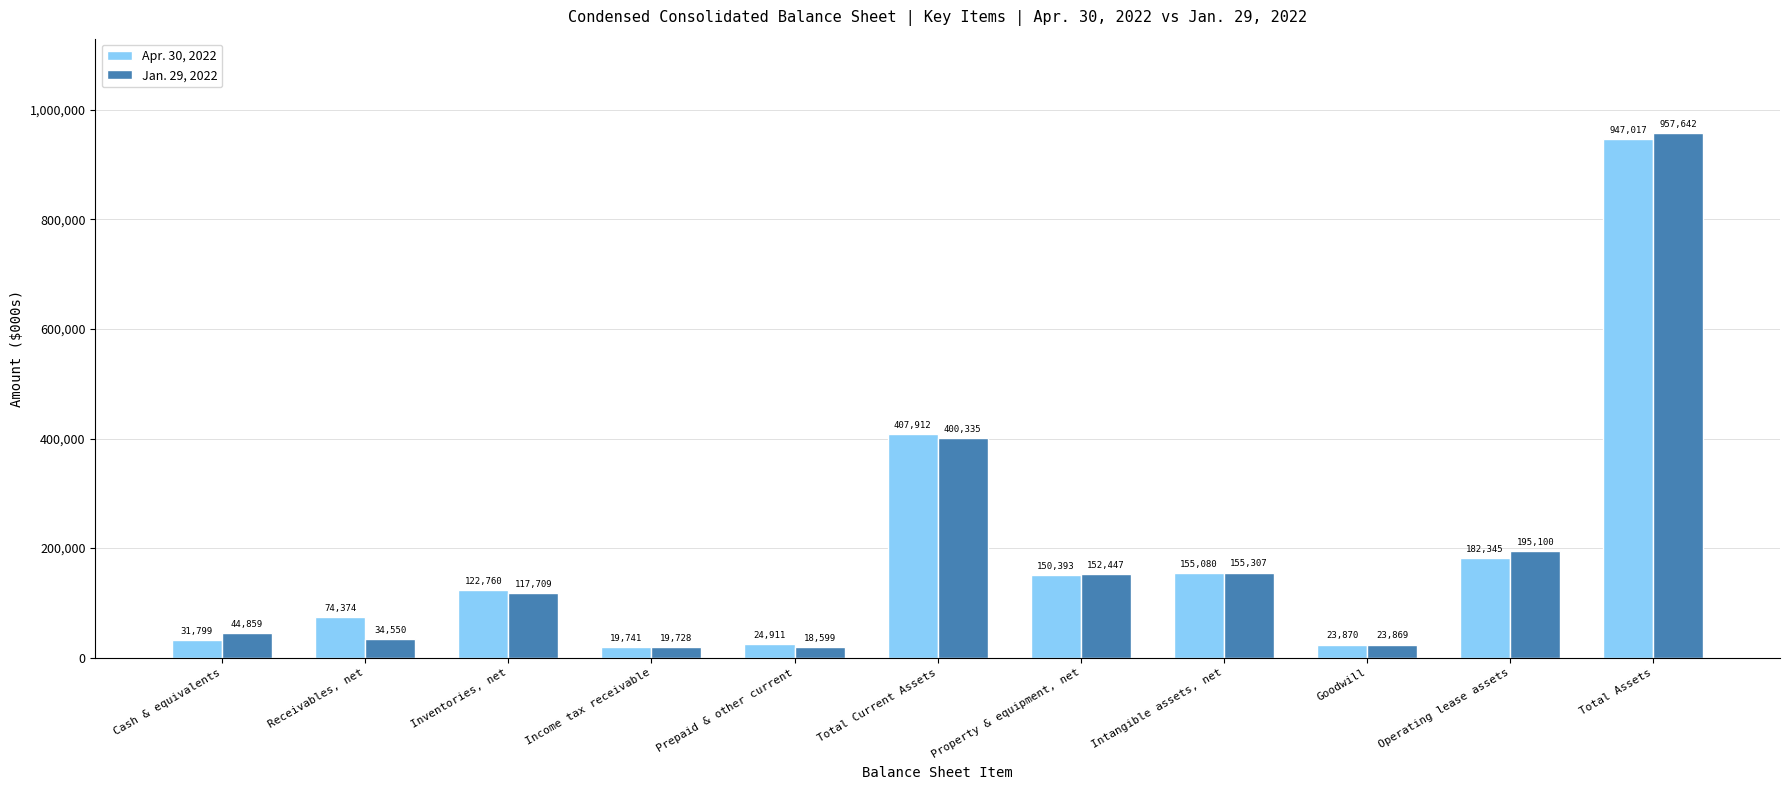

What is the sum of the Jan. 29, 2022 values at Cash & equivalents and Intangible assets, net?

200166